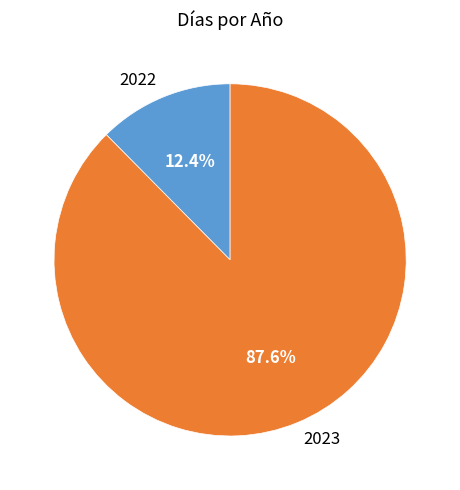

What percentage is NOT represented by 2023?

12.4%